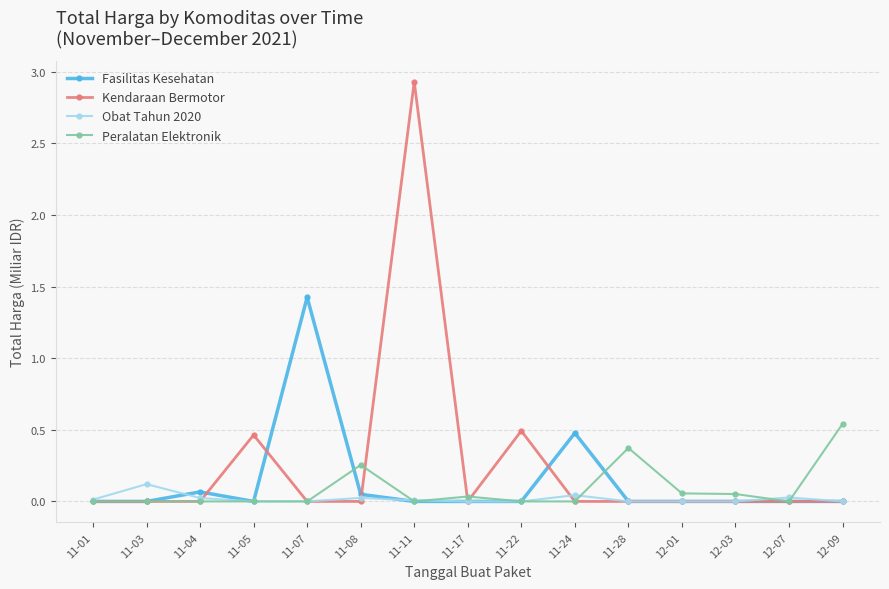

List the series in order of their peak value, lowest first.

Obat Tahun 2020, Peralatan Elektronik, Fasilitas Kesehatan, Kendaraan Bermotor